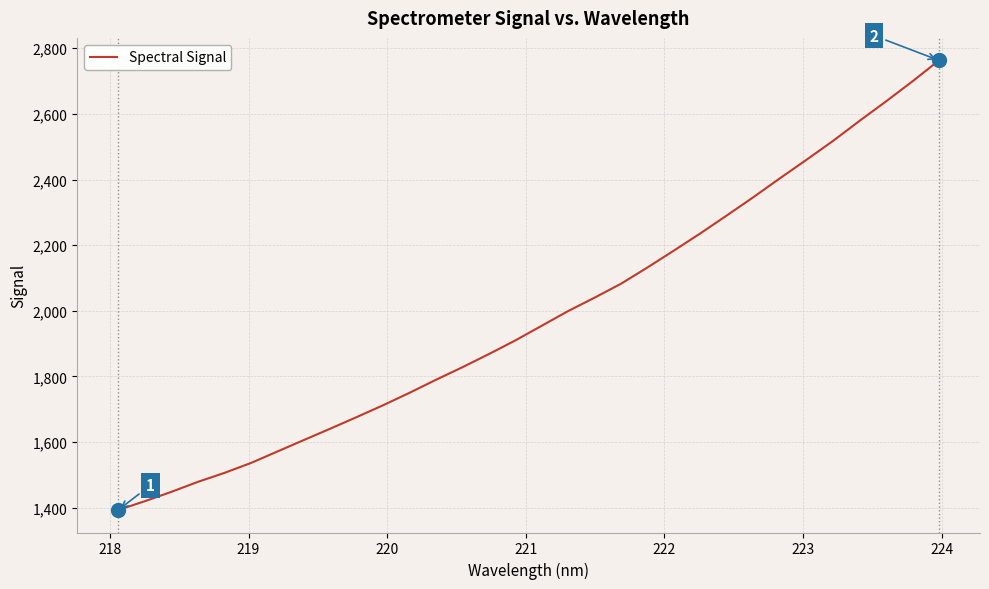

What is the difference between the maximum and minimum values?

1370.1